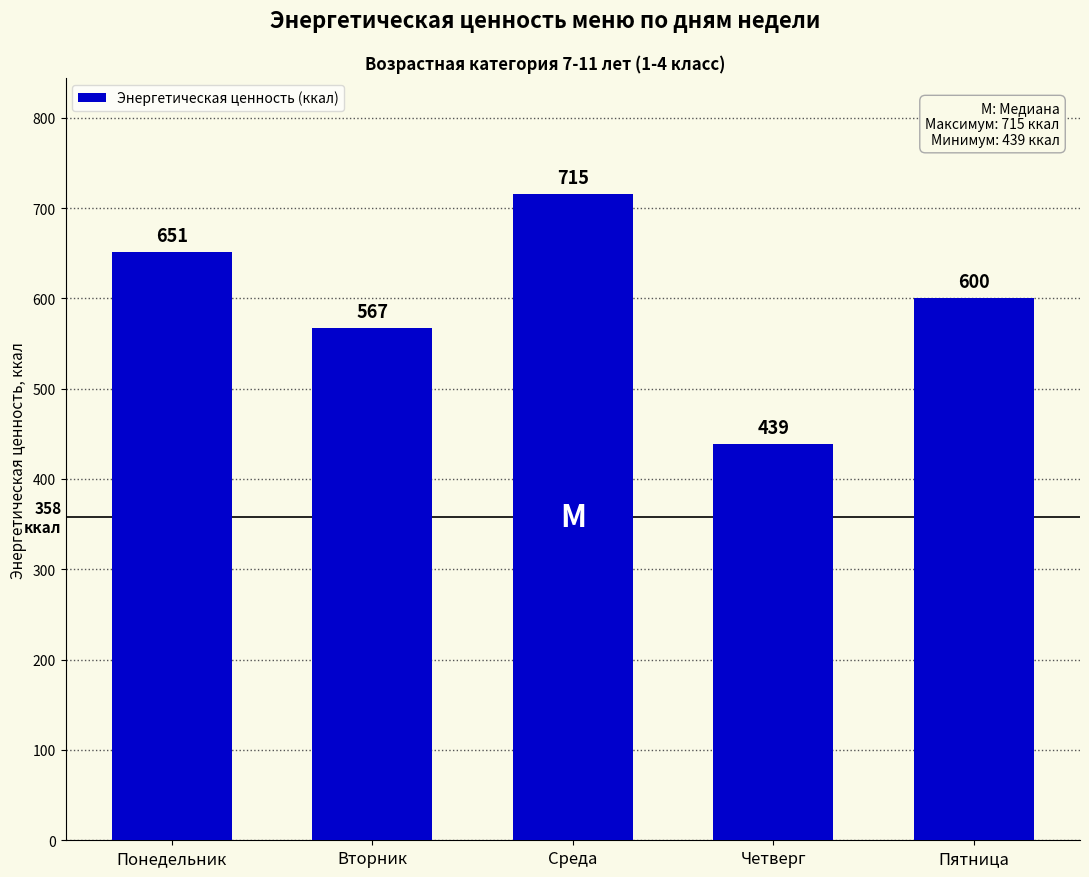

Are the bars horizontal?

No